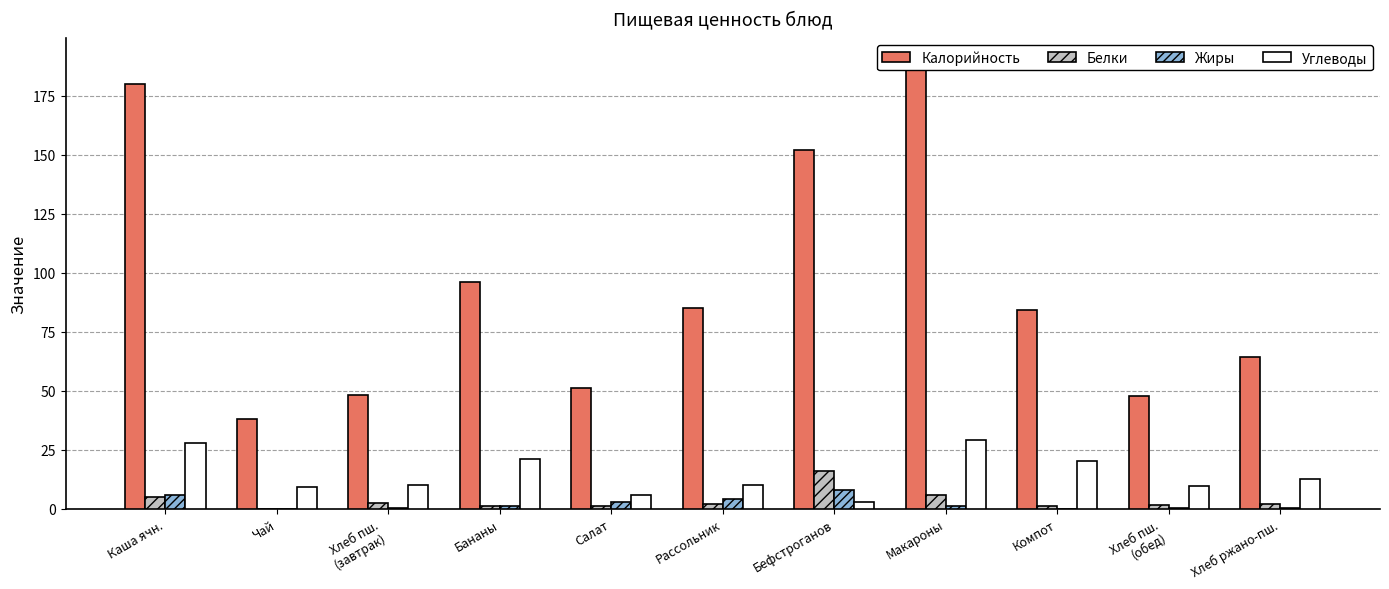

Rank the series by their maximum value, from lowest to highest.

Жиры, Белки, Углеводы, Калорийность